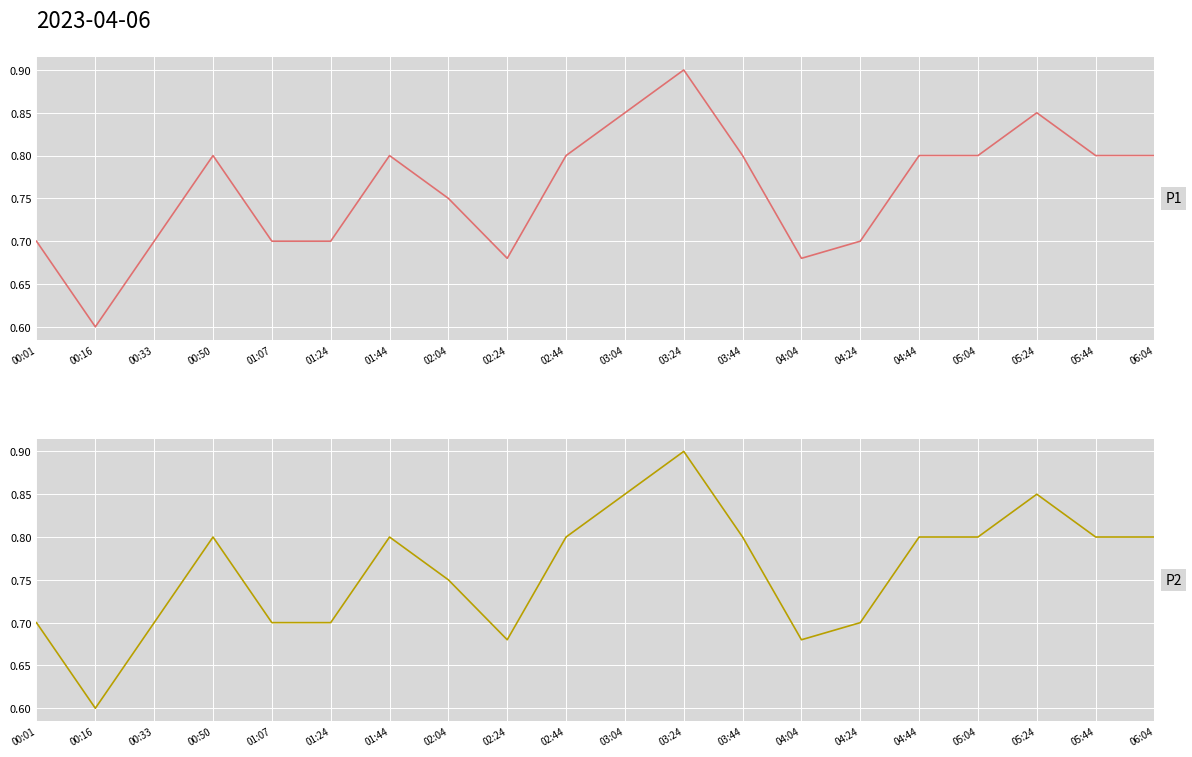

What is the value of the P2 point at the 4th from the left?

0.8